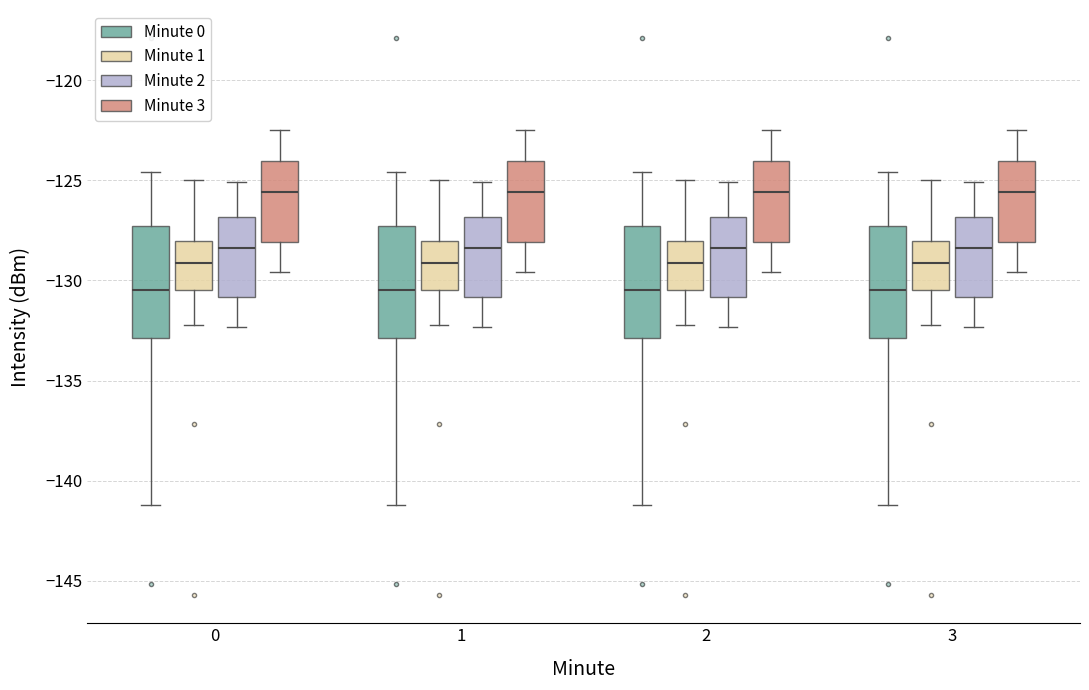

Where is the lower edge of the box for 3 (Minute 0) on the y-axis? The values are not printed on the chart, so give them approximately, as read against the axis.

-133.0